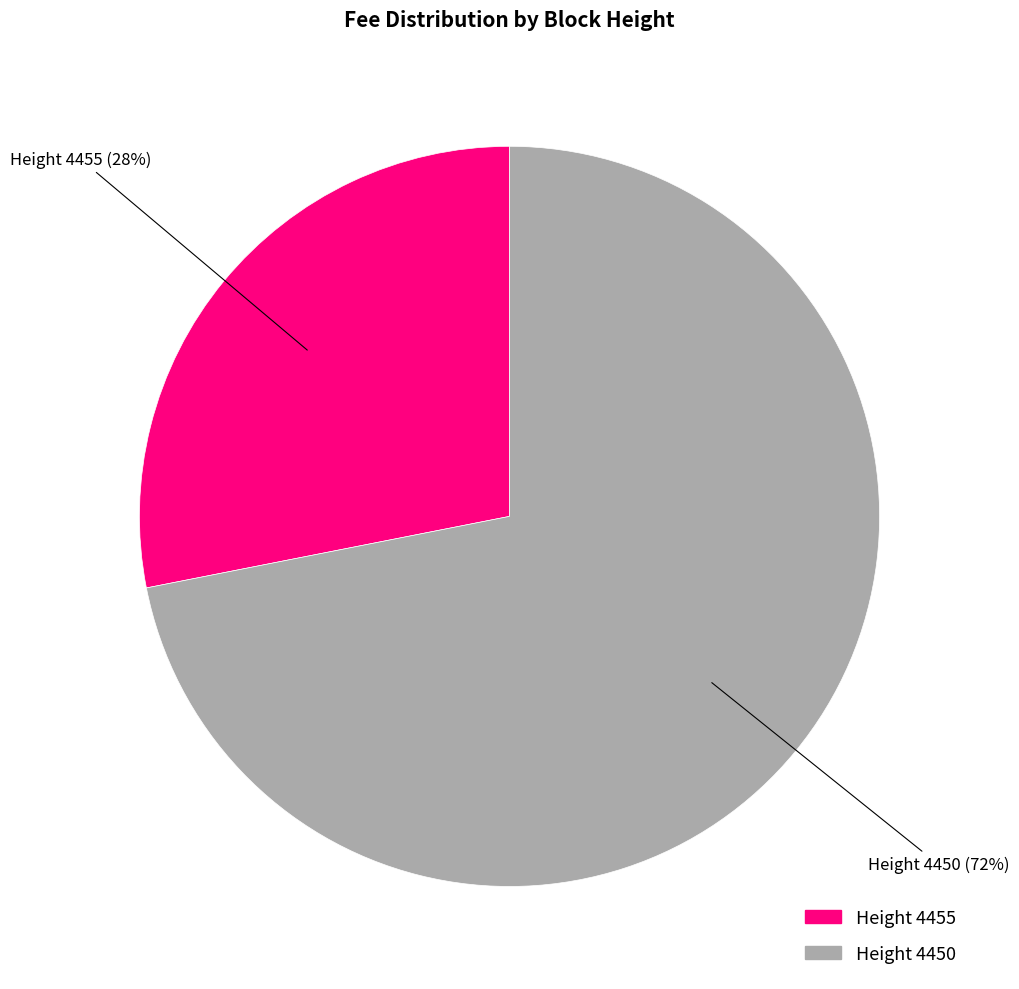

To the nearest percent, what is the difference between the largest and smallest slice percentages?

44%